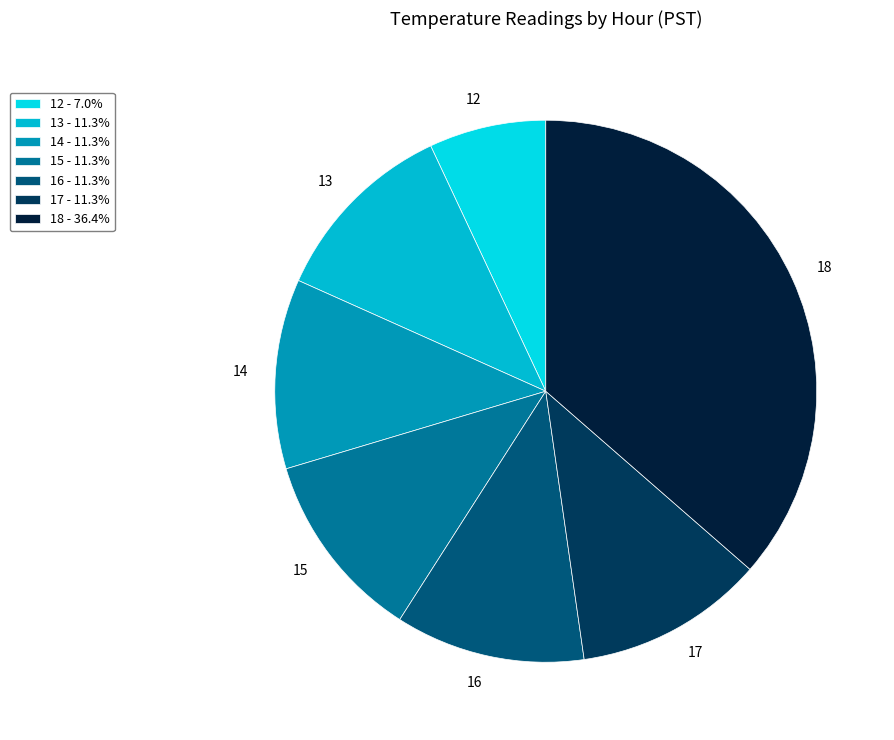

How many slices are in this pie chart?

7